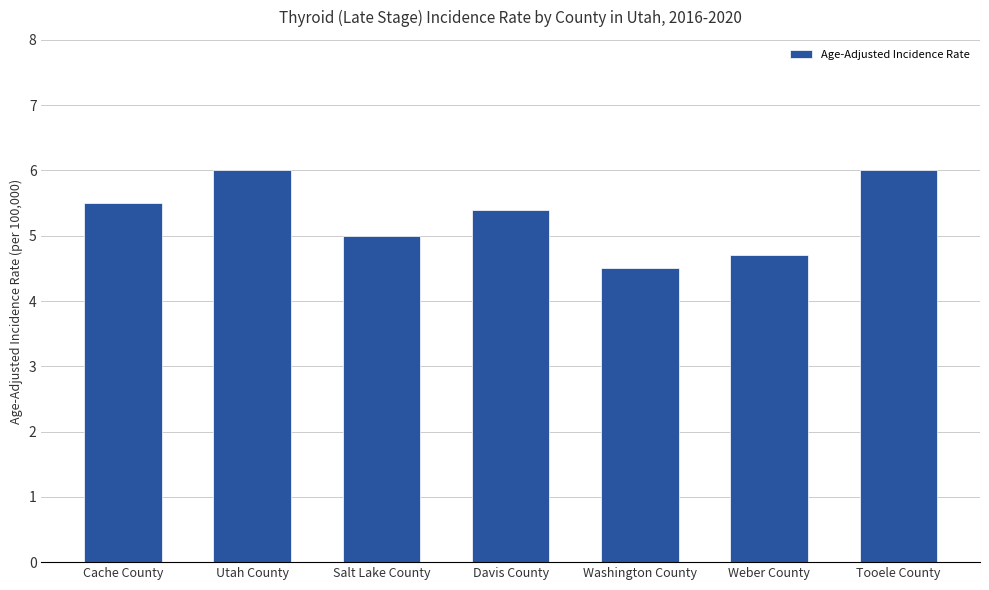

True or false: the data shows 5.4 at Davis County.

True